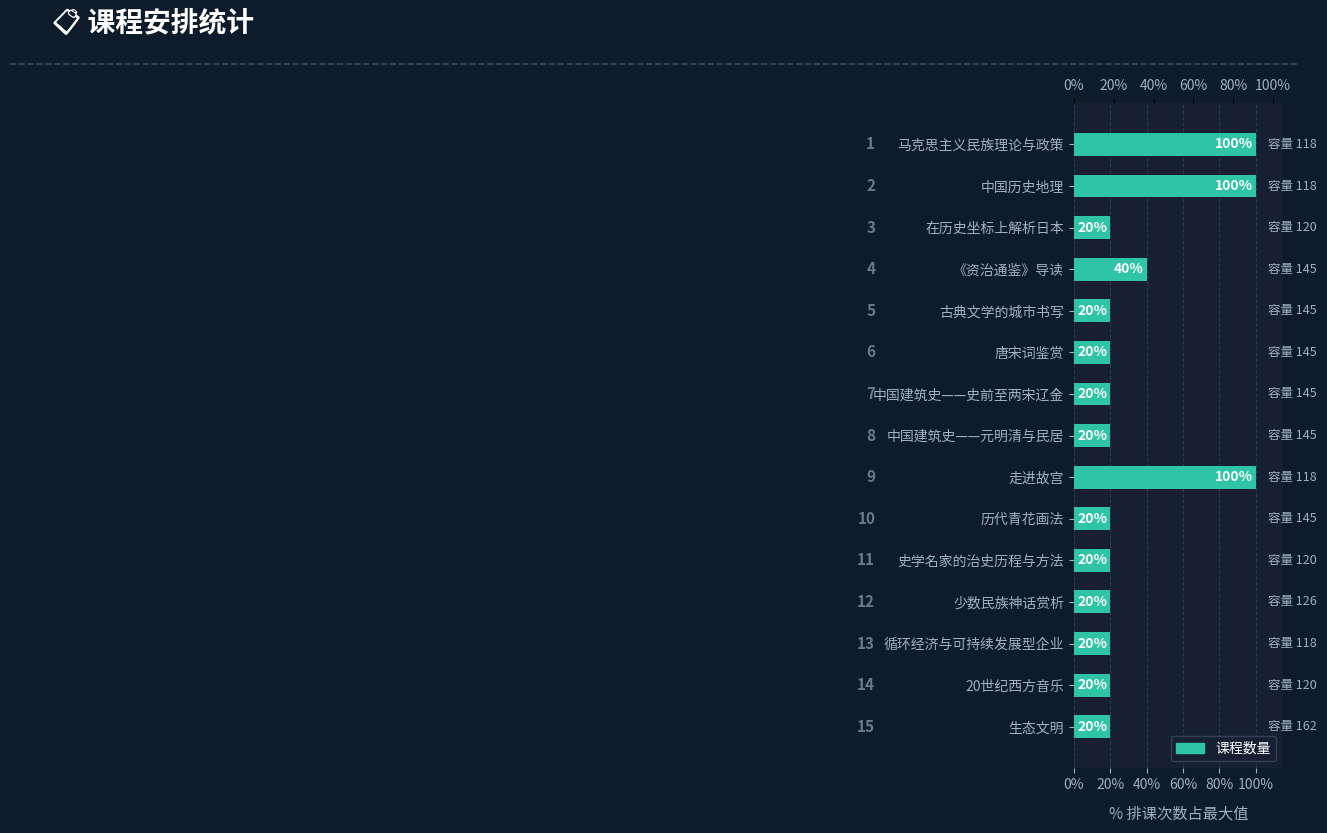

What position from the right is 20世纪西方音乐?

2